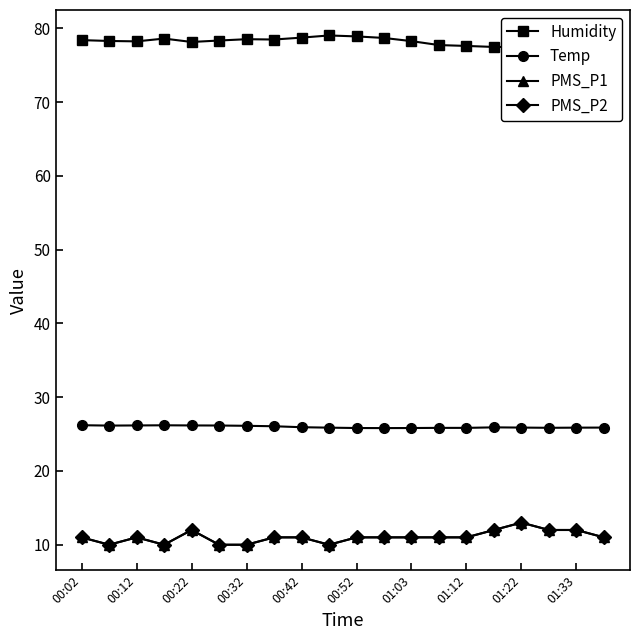

Which category has the highest value across all series?

01:33